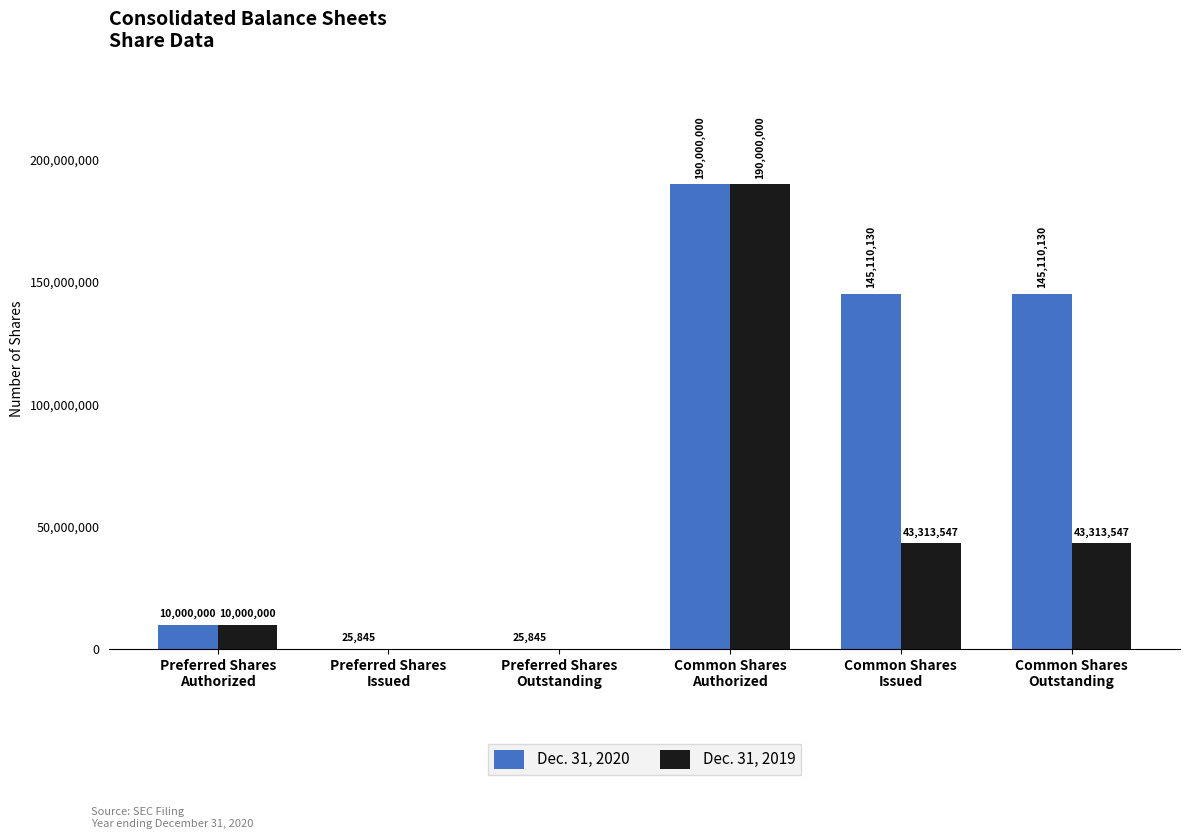

At which category is the sum across all series the highest?

Common Shares
Authorized